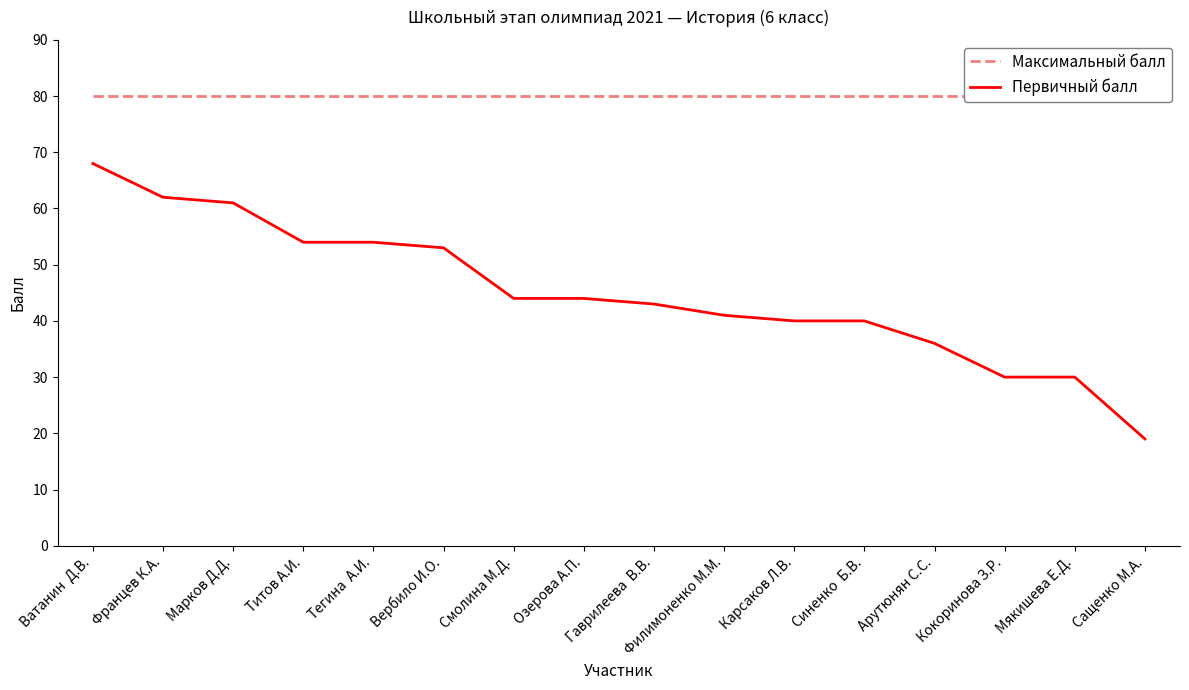

True or false: Первичный балл and Максимальный балл cross at least once.

False